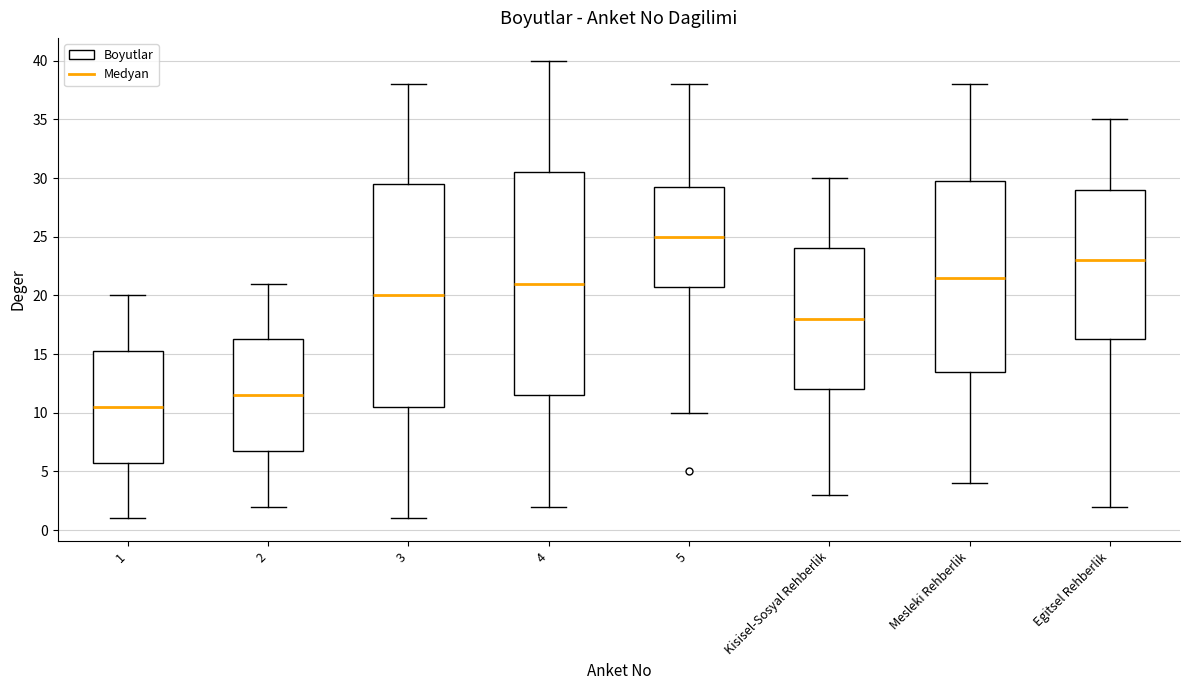

Which box has the highest median line?

5